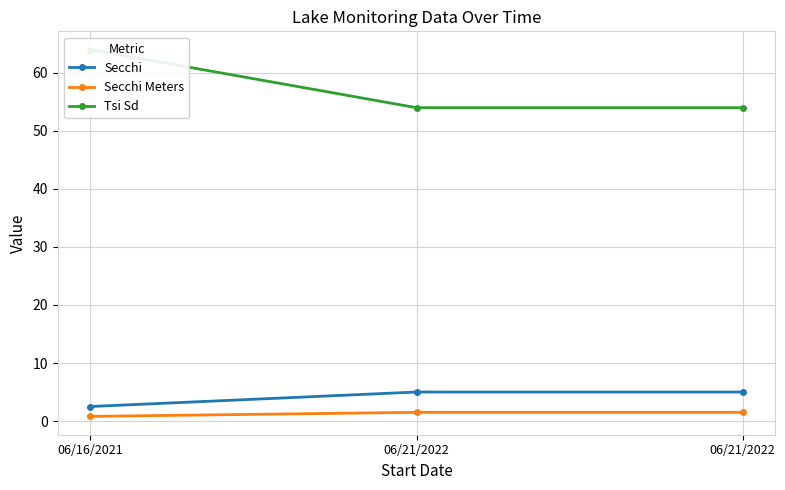

Count the Tsi Sd values in the range 54 to 64.

3